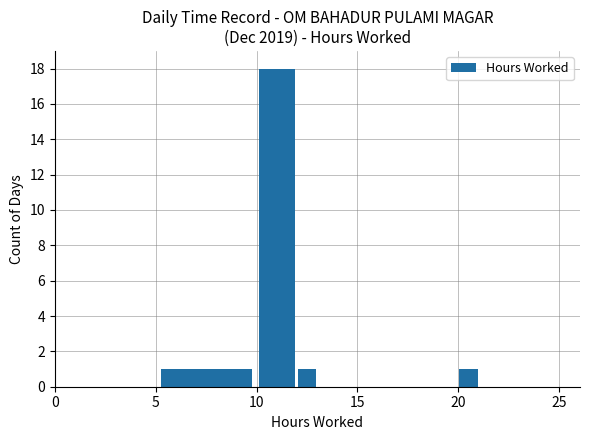

What is the greatest value displayed?

18